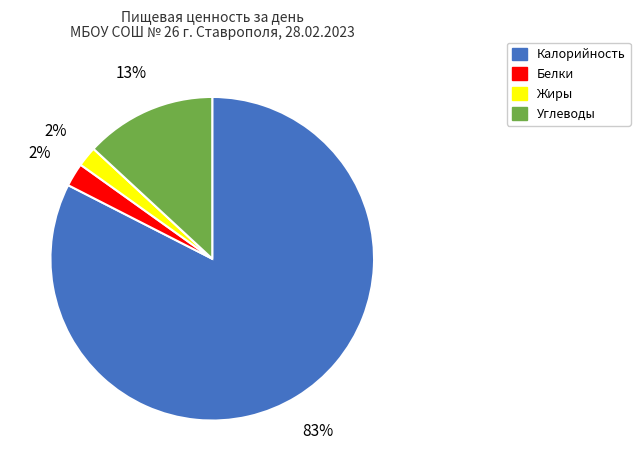

Is it true that Белки is 2% of the pie?

True